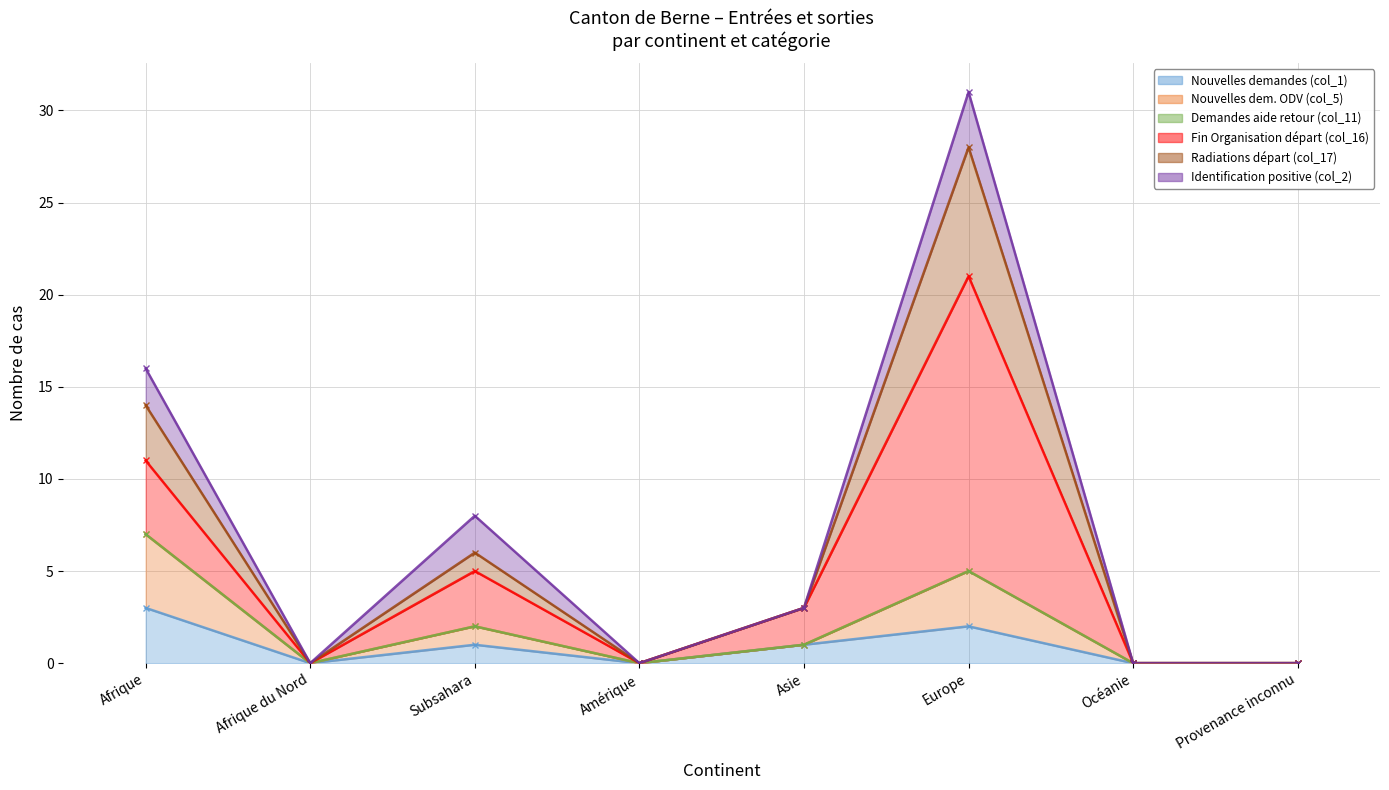

What is the label of the 4th point from the right?

Asie